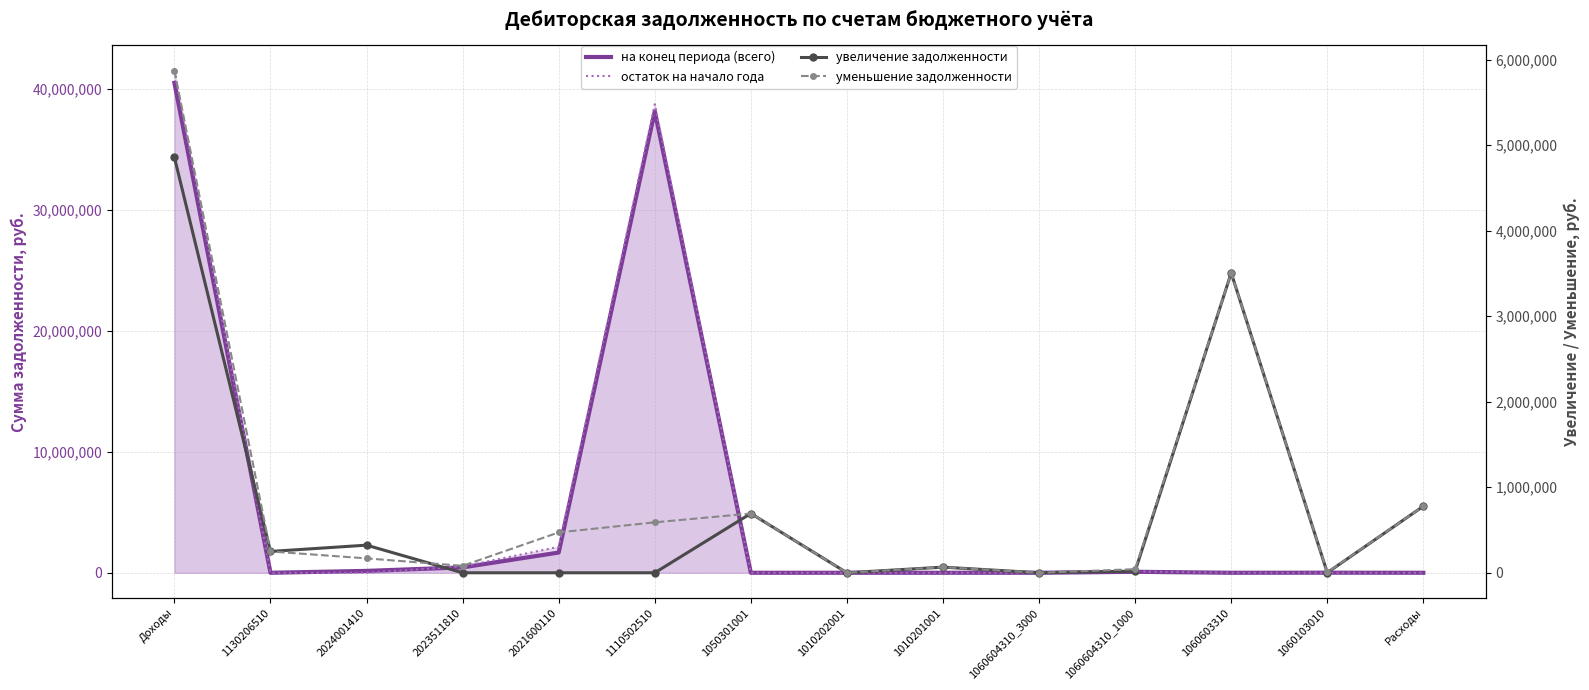

Where does the увеличение задолженности series first go above 65750?

Доходы